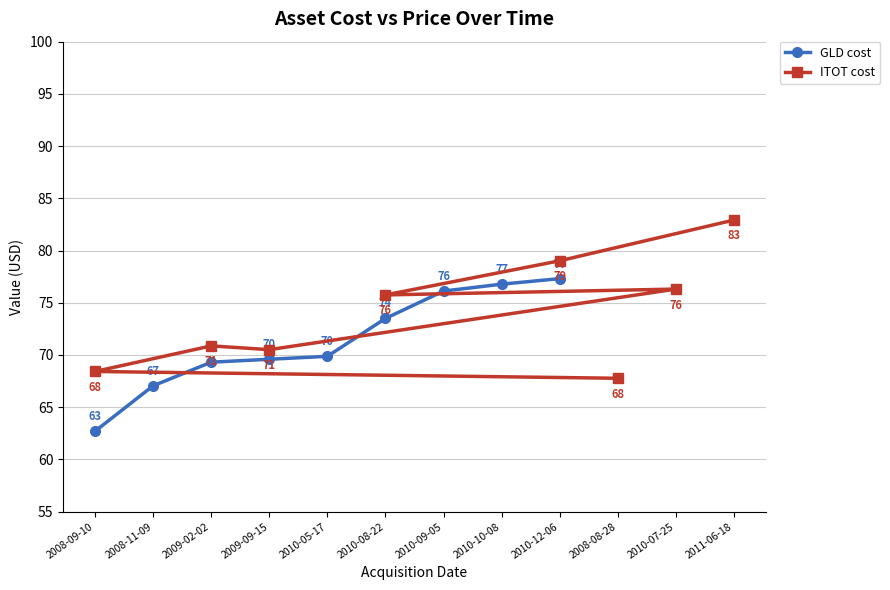

Where does the GLD cost series first go above 69?

2009-02-02